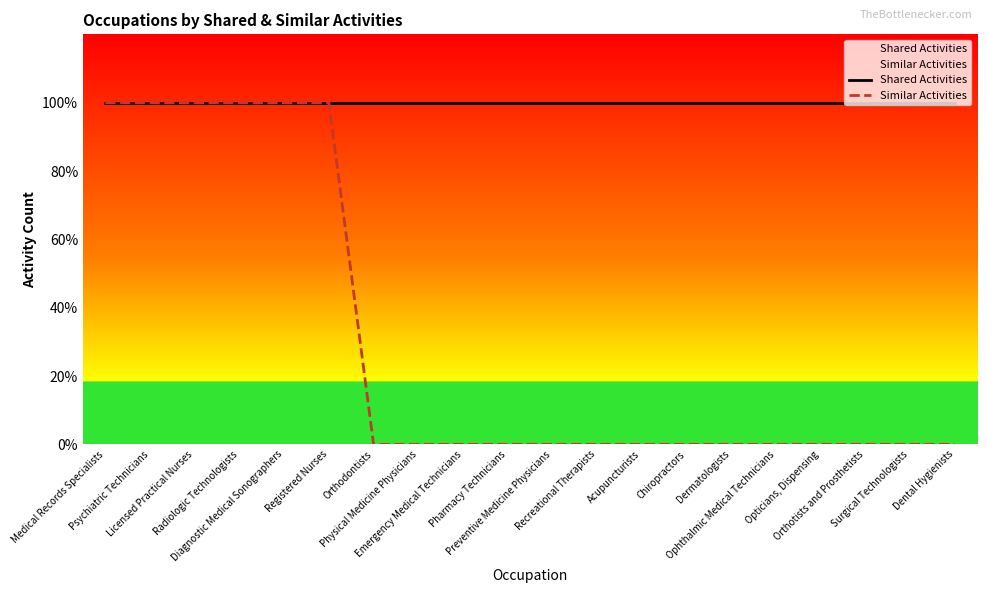

The Shared Activities series shows 1 at Ophthalmic Medical Technicians. True or false?

False